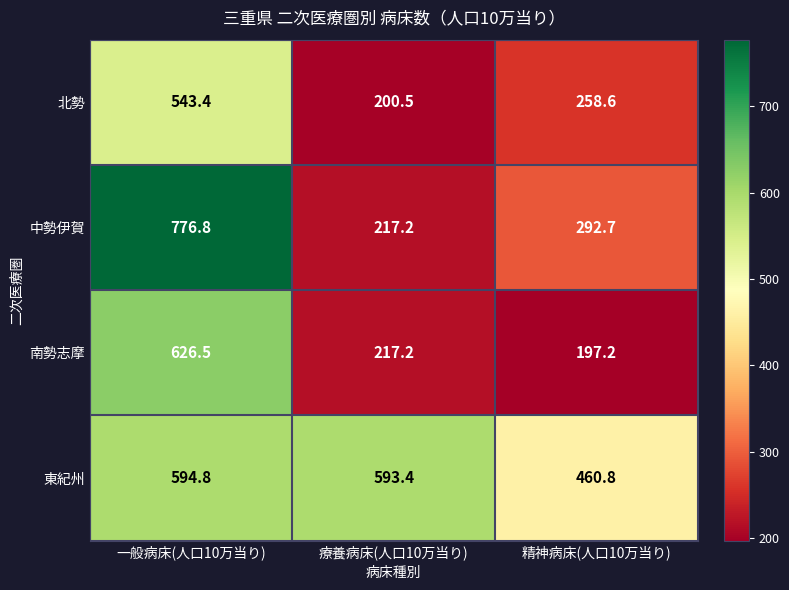

The 中勢伊賀 series shows 217.2 at 療養病床(人口10万当り). True or false?

True